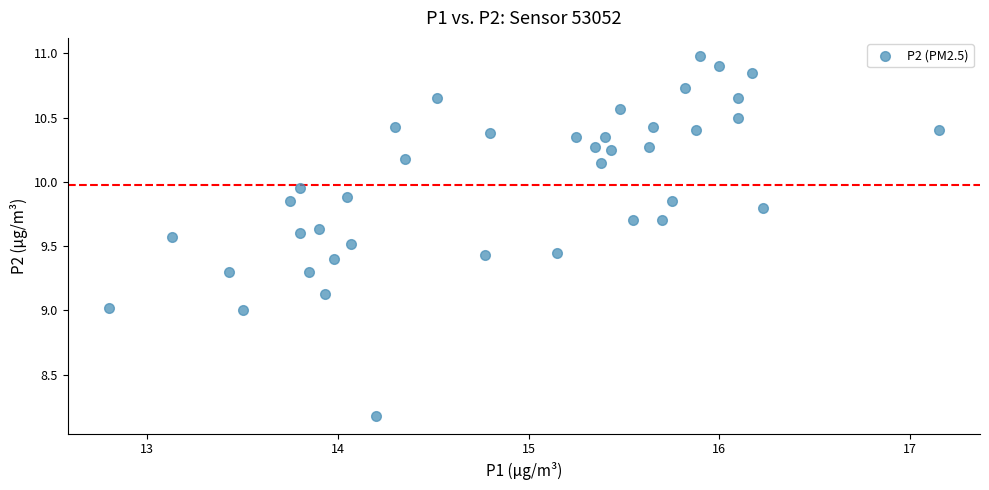

What is the range of X values (max minus min)?

4.3